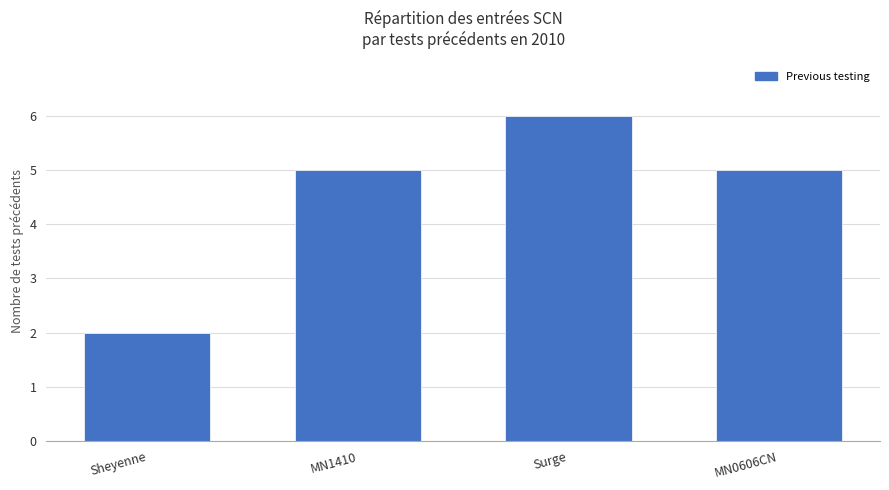

Are the bars grouped side by side (vs. stacked)?

No